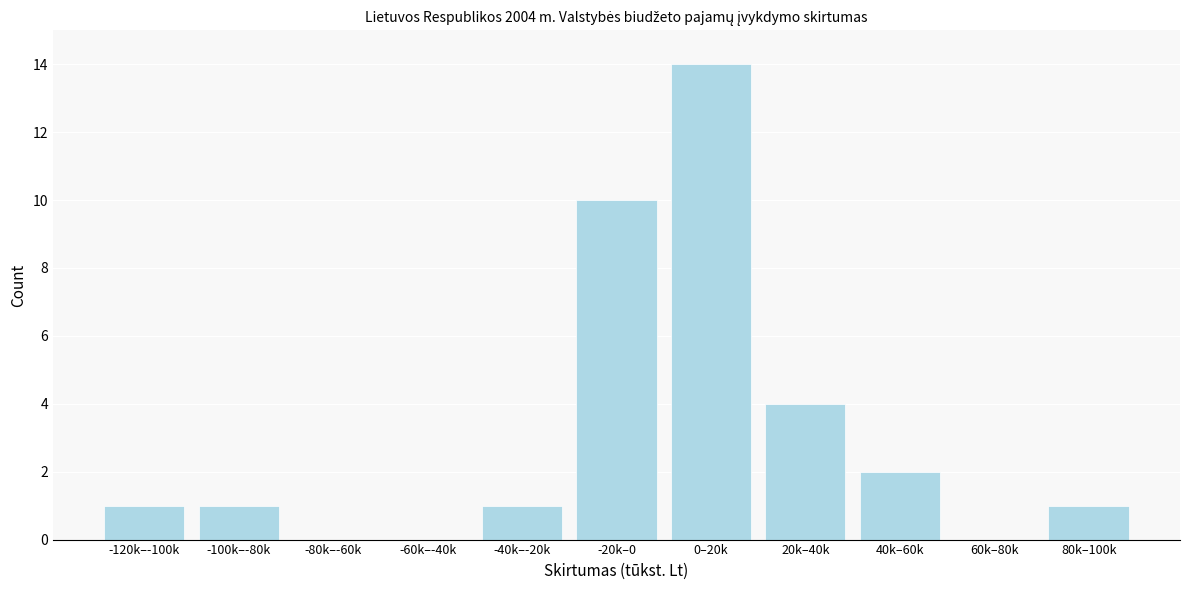

Reading left to right, extract all data points from this chart.

-120k–-100k=1	-100k–-80k=1	-80k–-60k=0	-60k–-40k=0	-40k–-20k=1	-20k–0=10	0–20k=14	20k–40k=4	40k–60k=2	60k–80k=0	80k–100k=1